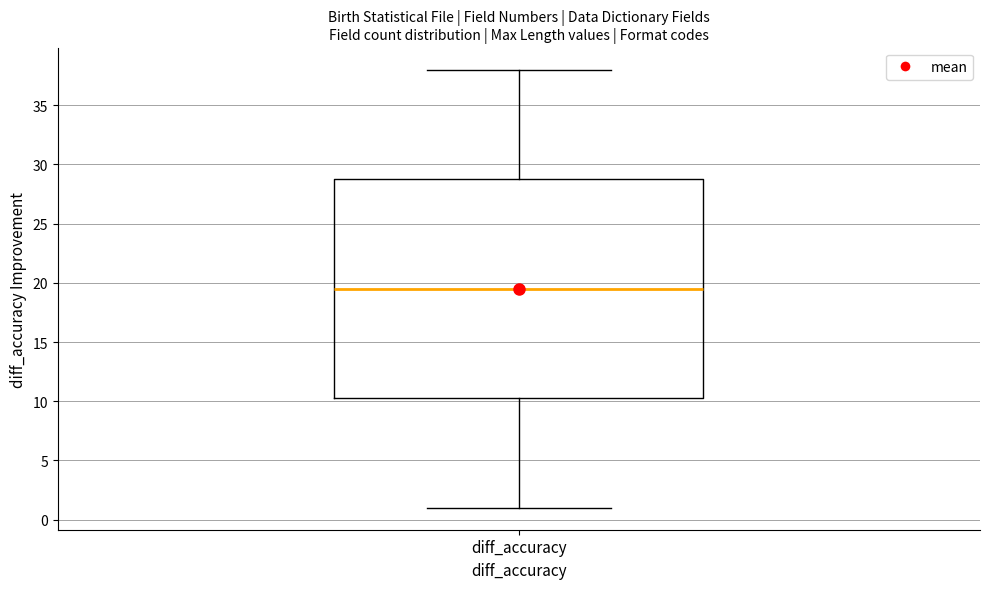

Where does the lower whisker of the box for diff_accuracy end on the y-axis? The values are not printed on the chart, so give them approximately, as read against the axis.

1.0